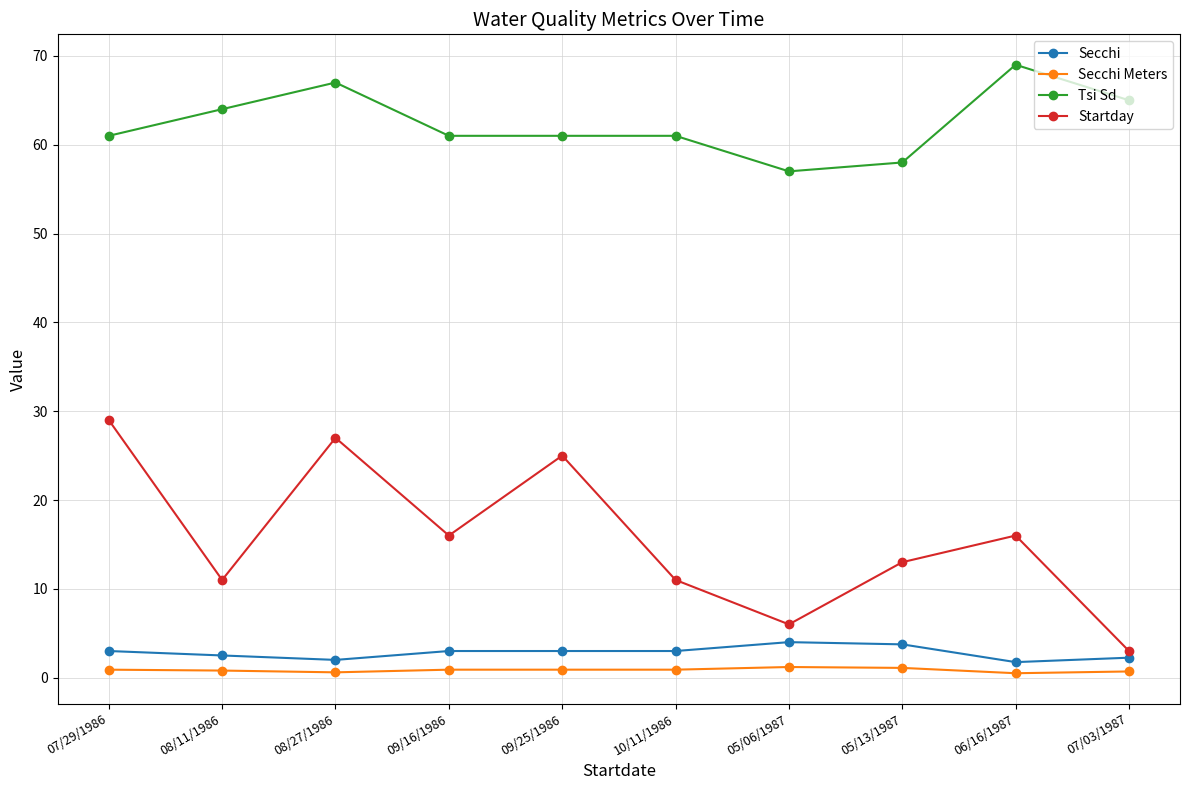

Where is the first local minimum for Startday?

08/11/1986